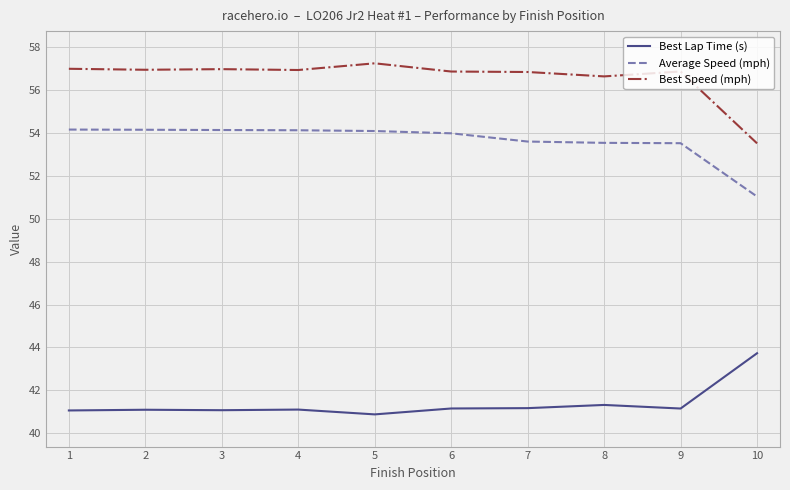

List the series in order of their overall mean, highest first.

Best Speed (mph), Average Speed (mph), Best Lap Time (s)